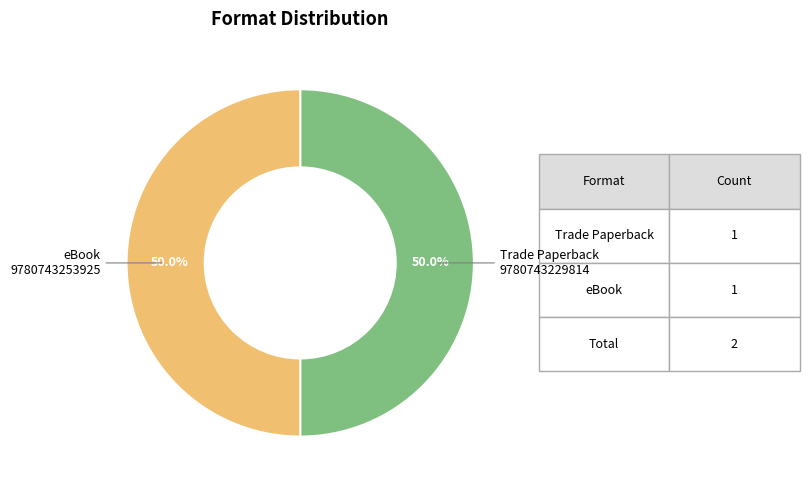

How much of the chart is everything except Trade Paperback 9780743229814?

50.0%